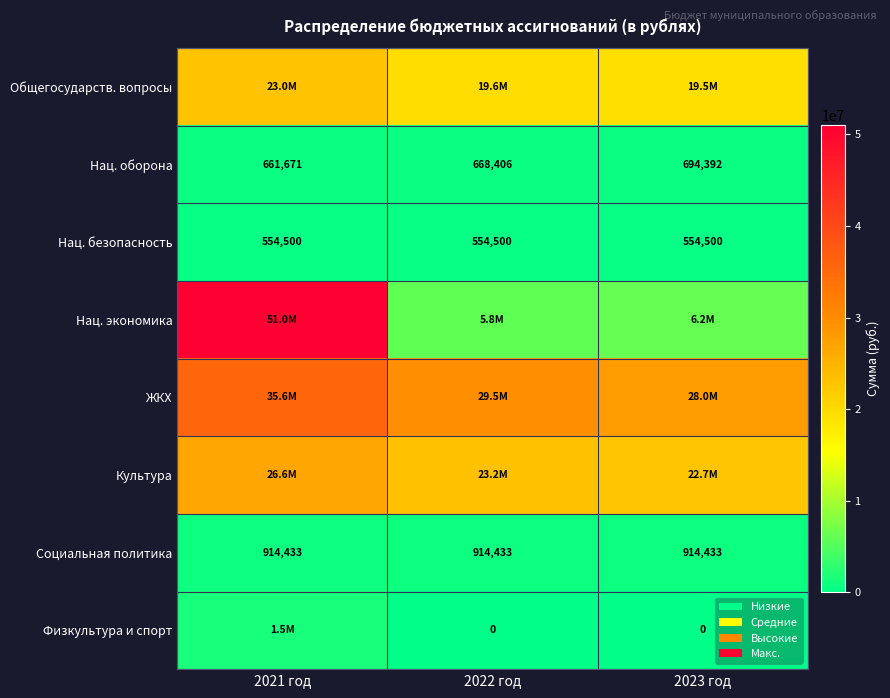

Between 2023 год and 2022 год, which is larger?

2022 год